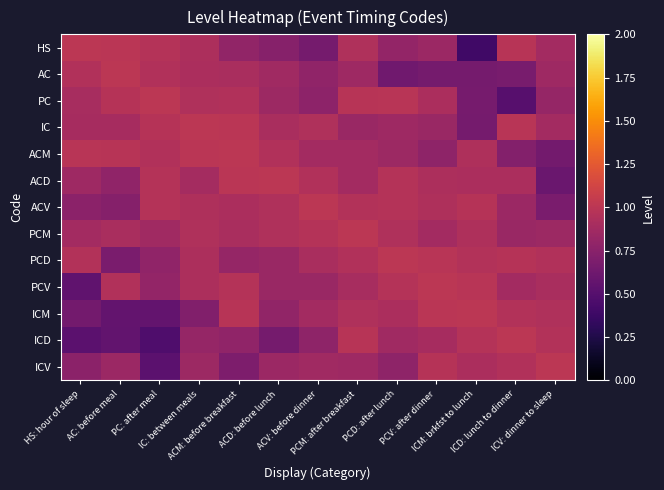

Which has a higher value, ACD: before lunch or PCD: after lunch?

PCD: after lunch